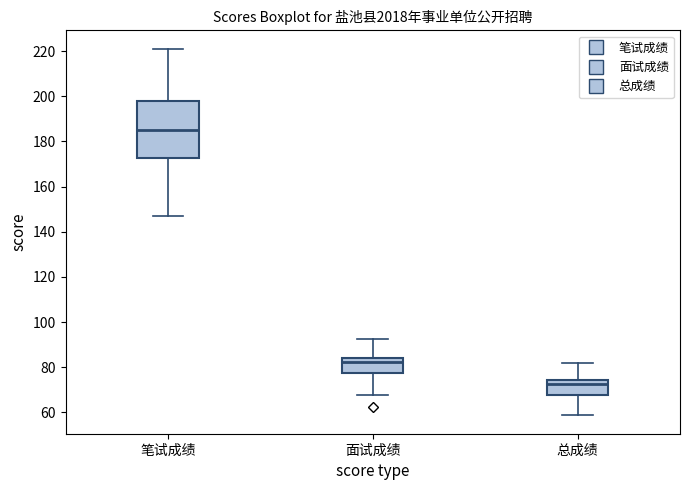

Reading left to right, read every box against the y-axis: the position of its median line, the range the box covers, and the ends of its whiskers. The values are not printed on the chart, so give them approximately, as read against the axis.

笔试成绩: median 186, box 172 to 198, whiskers 148 to 222
面试成绩: median 82, box 78 to 84, whiskers 68 to 92
总成绩: median 72, box 68 to 74, whiskers 58 to 82